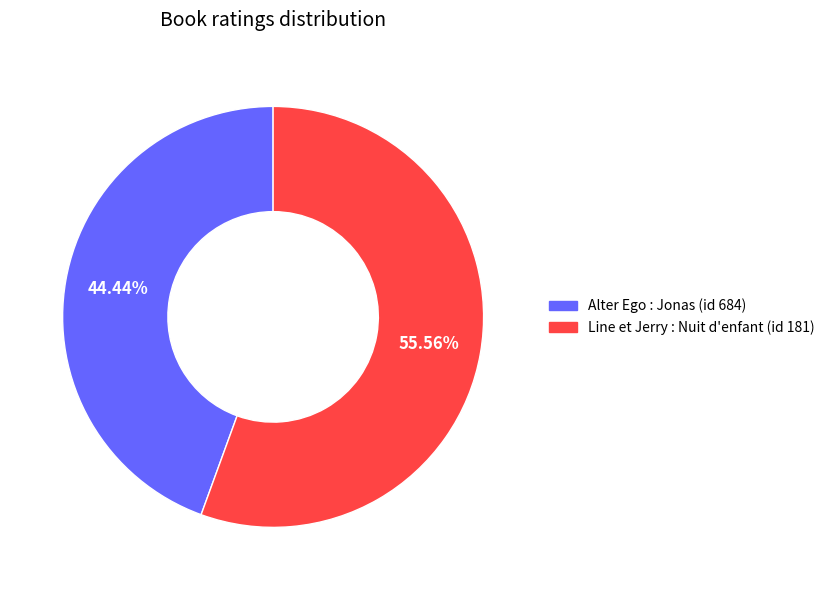

To the nearest percent, what portion does Line et Jerry : Nuit d'enfant (id 181) represent?

56%